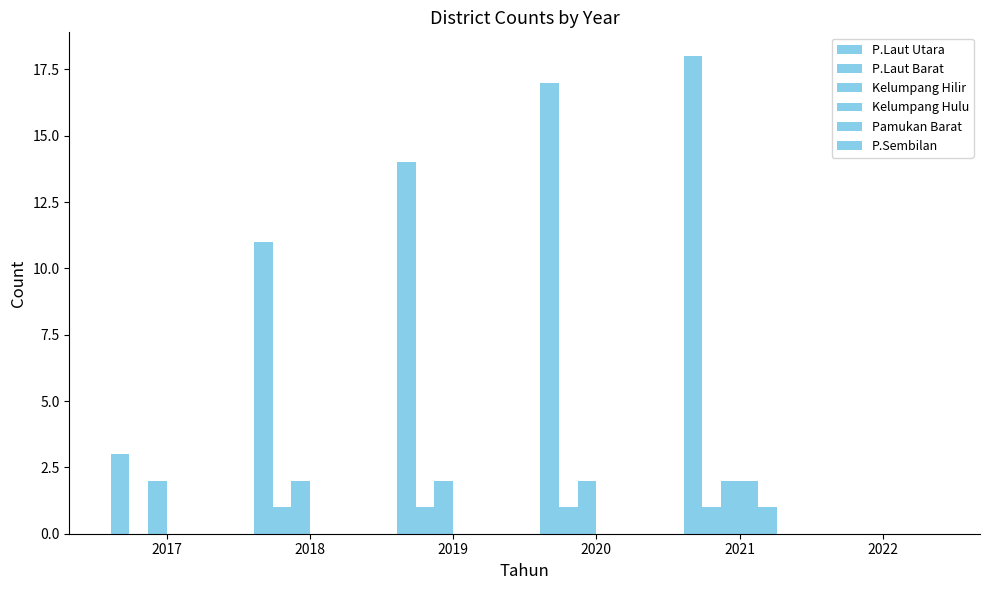

How many positive values does the P.Laut Utara series have?

5